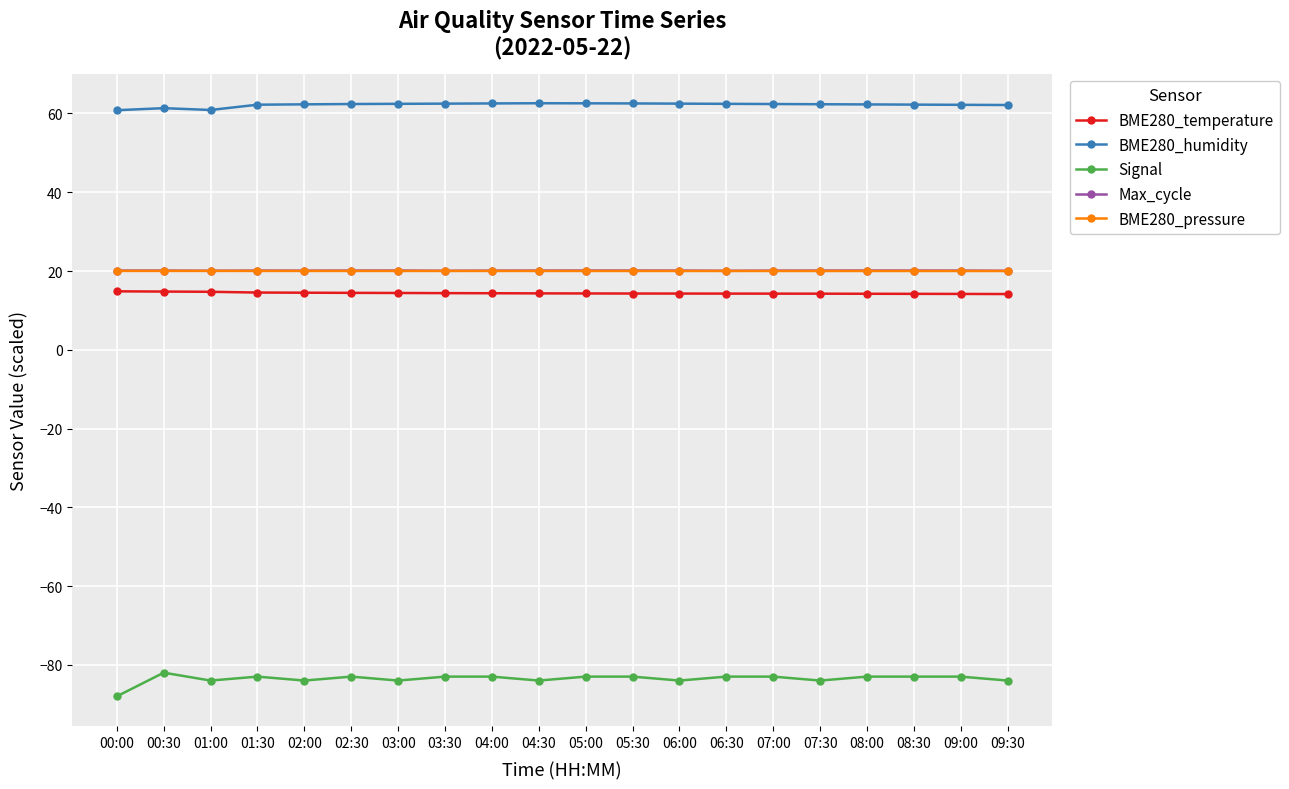

The BME280_temperature series shows 14.4 at 03:30. True or false?

True